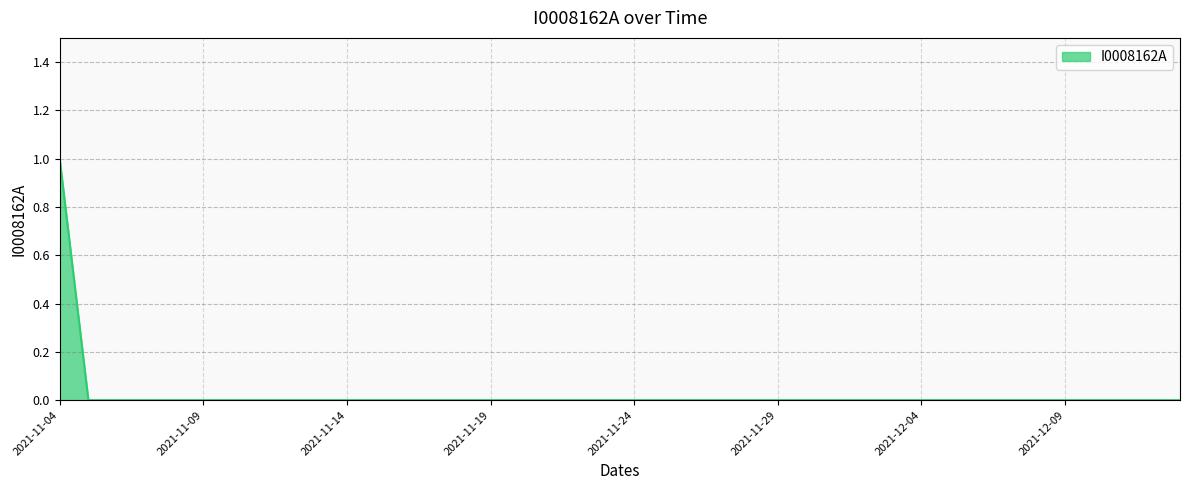

How many lines are shown in the chart?

1